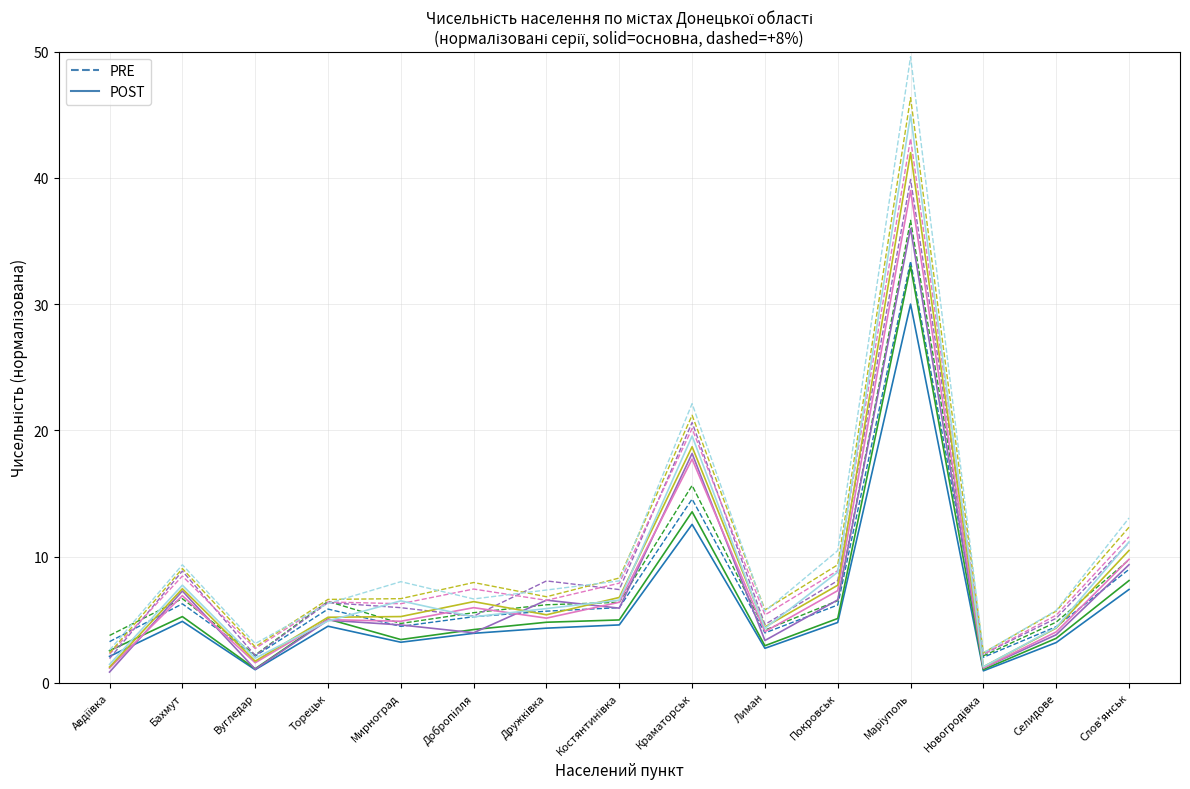

What is the total value across all series at Бахмут?

39.5